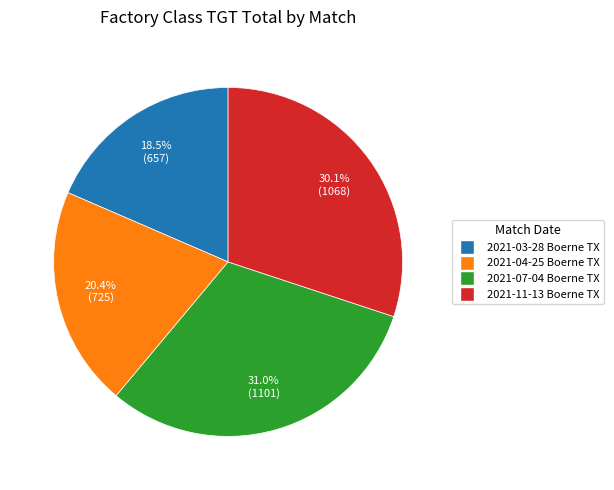

Approximately how many times larger is the value at 2021-07-04 Boerne TX compared to 2021-03-28 Boerne TX?

1.7